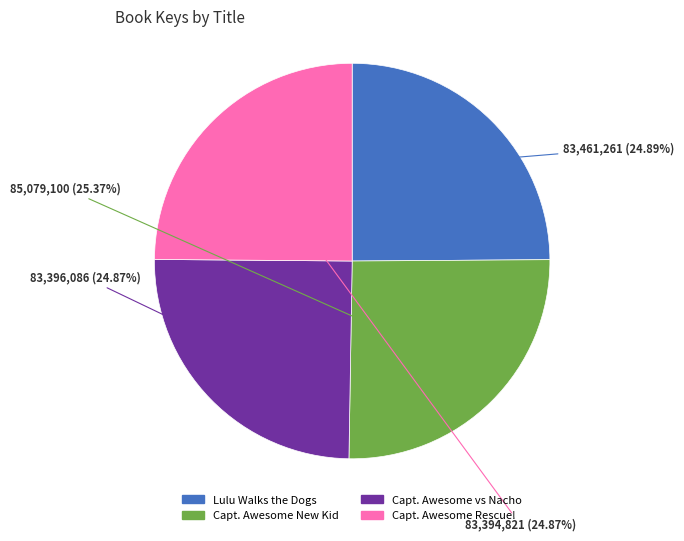

Does any single category account for the majority?

No